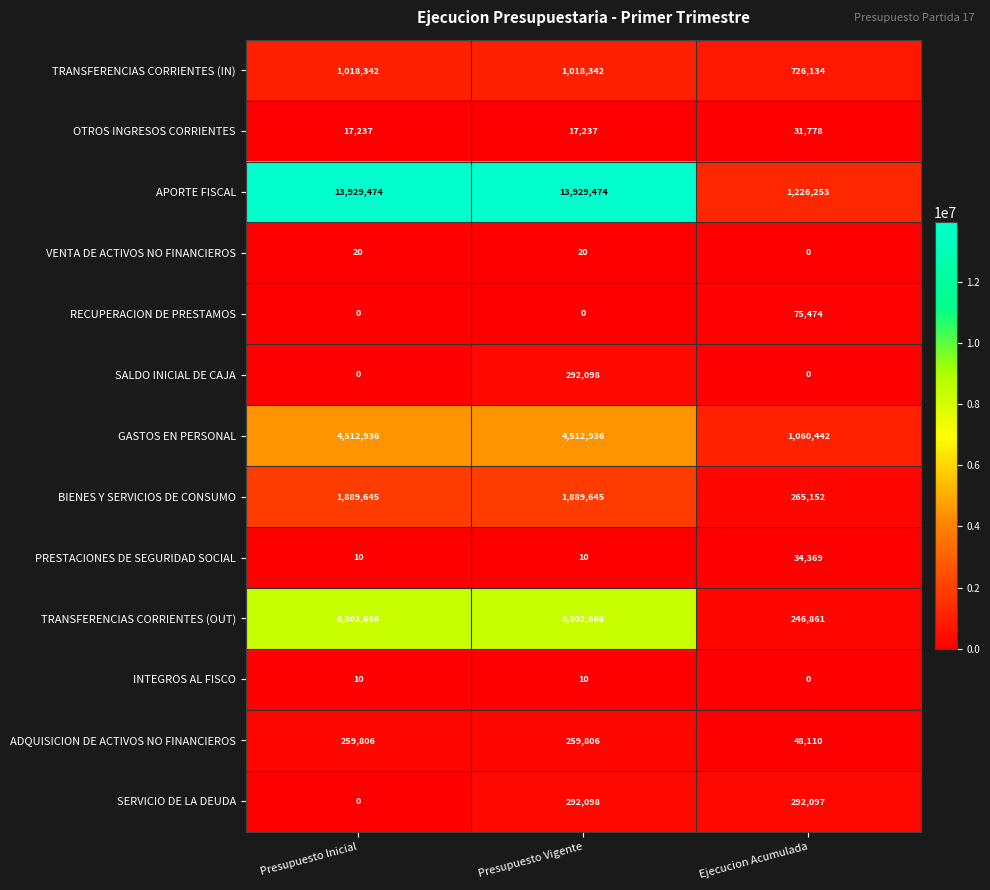

The TRANSFERENCIAS CORRIENTES (IN) series shows 726134 at Ejecucion Acumulada. True or false?

True